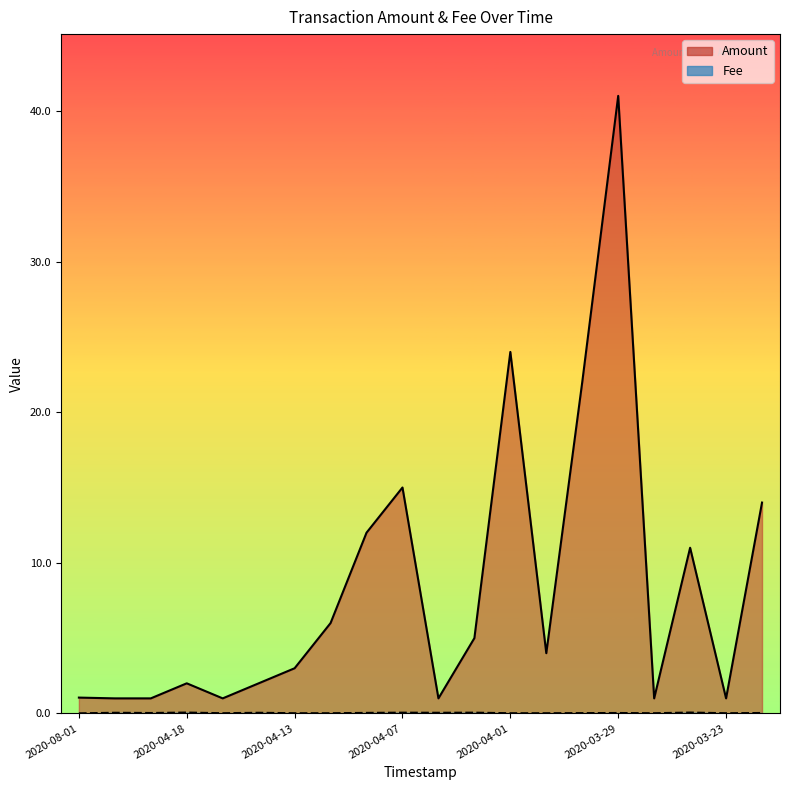

Which series has the largest range (max minus min)?

Amount